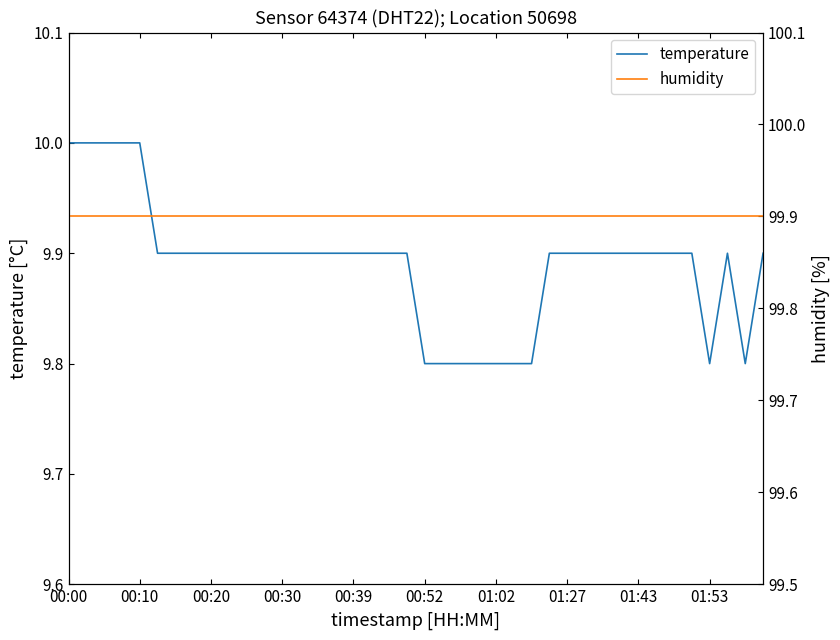

Reading left to right, list all the values displayed in this chart.

temperature: 10.0	10.0	10.0	10.0	10.0	9.9	9.9	9.9	9.9	9.9	9.9	9.9	9.9	9.9	9.9	9.9	9.9	9.9	9.9	9.9	9.8	9.8	9.8	9.8	9.8	9.8	9.8	9.9	9.9	9.9	9.9	9.9	9.9	9.9	9.9	9.9	9.8	9.9	9.8	9.9
humidity: 99.9	99.9	99.9	99.9	99.9	99.9	99.9	99.9	99.9	99.9	99.9	99.9	99.9	99.9	99.9	99.9	99.9	99.9	99.9	99.9	99.9	99.9	99.9	99.9	99.9	99.9	99.9	99.9	99.9	99.9	99.9	99.9	99.9	99.9	99.9	99.9	99.9	99.9	99.9	99.9